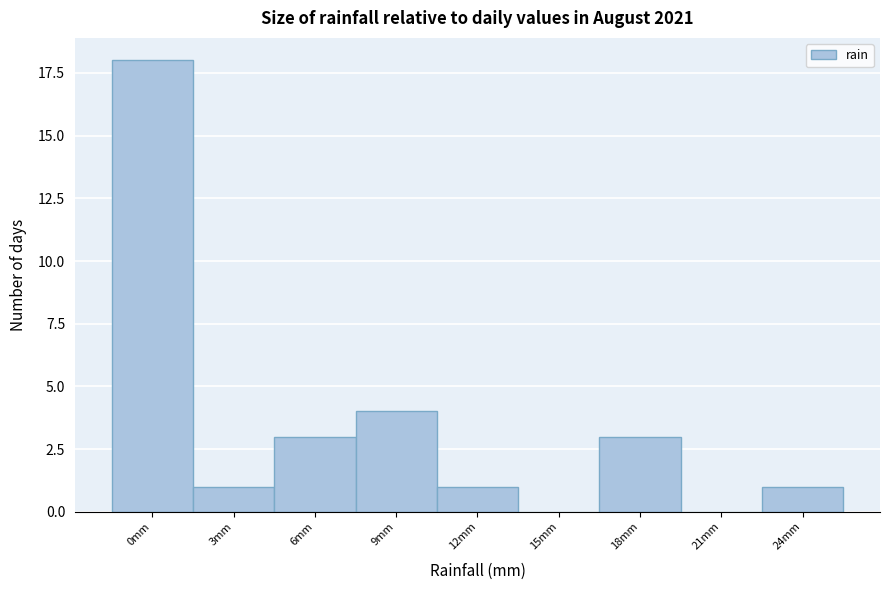

Reading right to left, extract all data points from this chart.

24mm=1	21mm=0	18mm=3	15mm=0	12mm=1	9mm=4	6mm=3	3mm=1	0mm=18